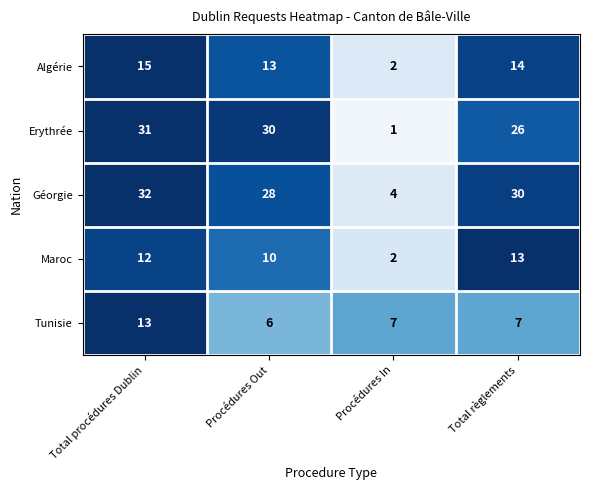

Reading left to right, list all the values displayed in this chart.

Algérie: Total procédures Dublin=15	Procédures Out=13	Procédures In=2	Total règlements=14
Erythrée: Total procédures Dublin=31	Procédures Out=30	Procédures In=1	Total règlements=26
Géorgie: Total procédures Dublin=32	Procédures Out=28	Procédures In=4	Total règlements=30
Maroc: Total procédures Dublin=12	Procédures Out=10	Procédures In=2	Total règlements=13
Tunisie: Total procédures Dublin=13	Procédures Out=6	Procédures In=7	Total règlements=7